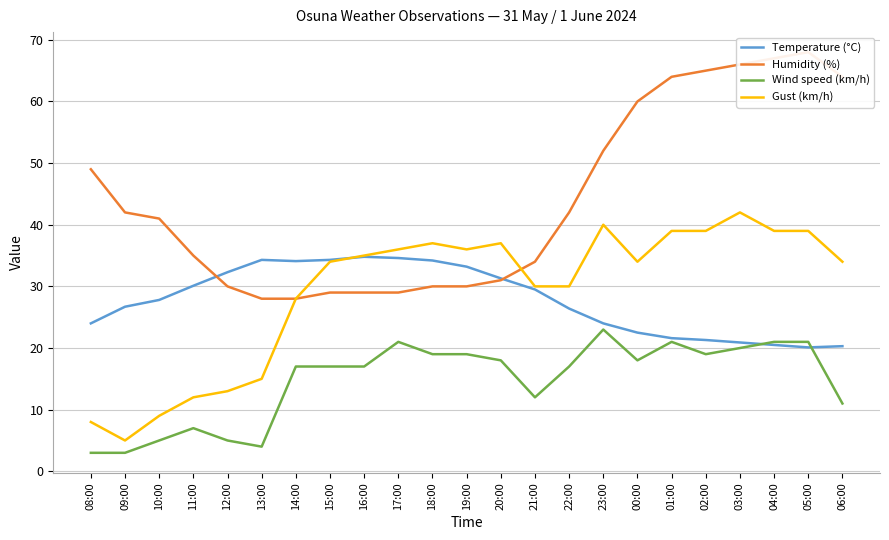

Rank the series by their maximum value, from highest to lowest.

Humidity (%), Gust (km/h), Temperature (°C), Wind speed (km/h)